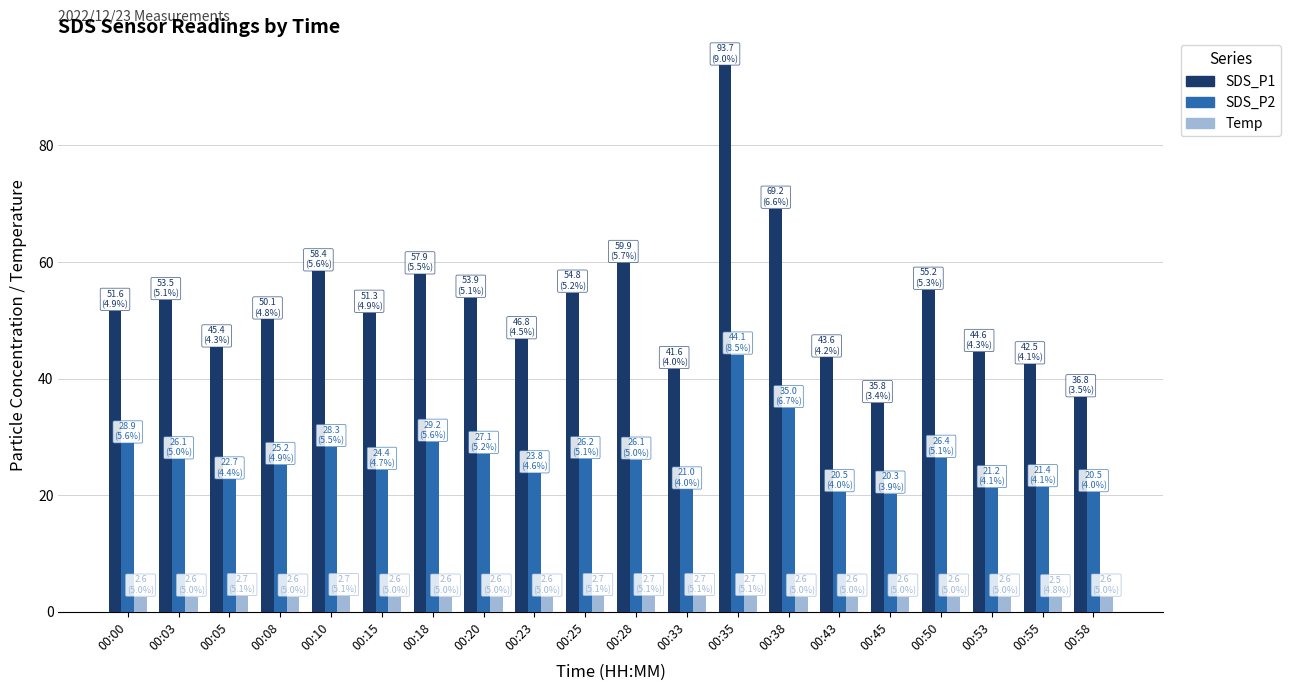

Rank the series by their maximum value, from lowest to highest.

Temp, SDS_P2, SDS_P1